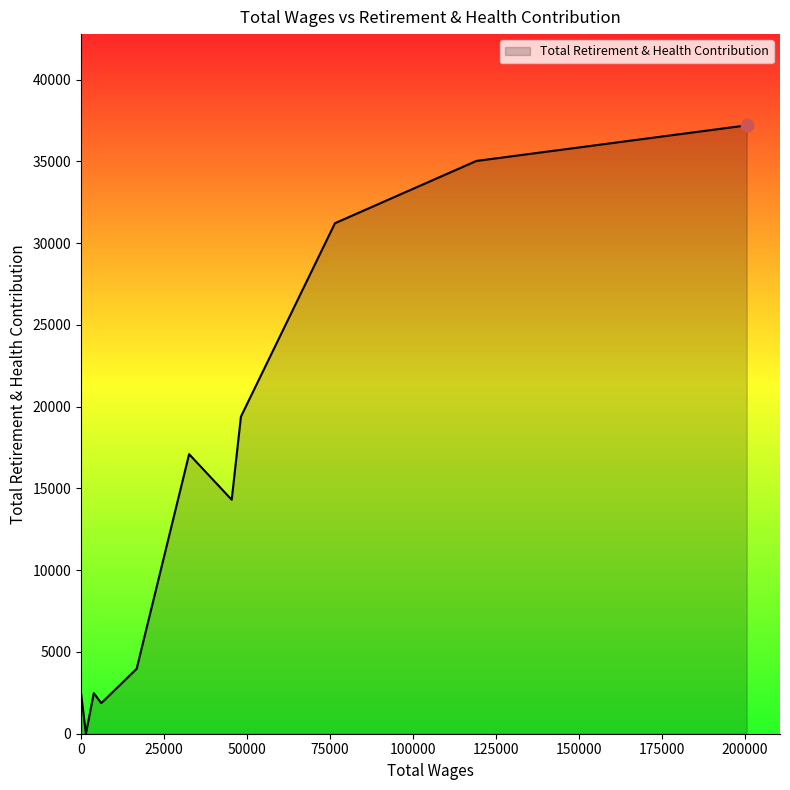

What is the difference between the maximum and minimum values?

37207